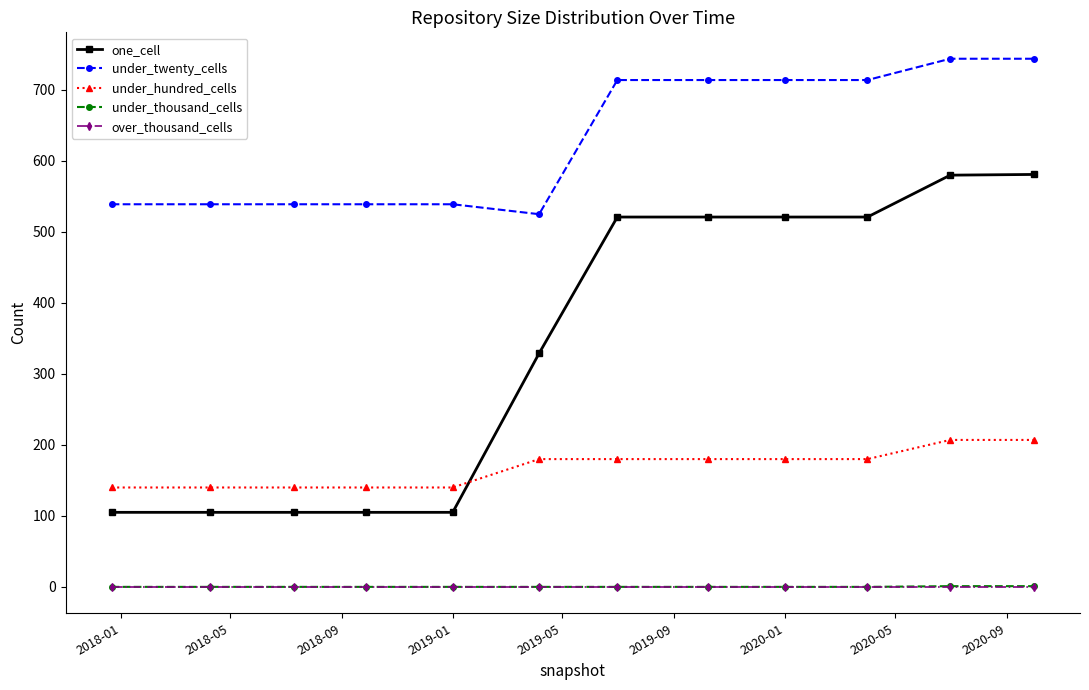

Does the chart have visible grid lines?

No